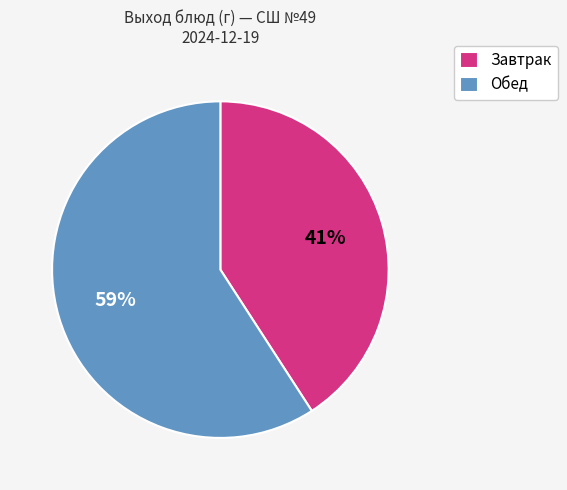

To the nearest percent, what portion does Обед represent?

59%